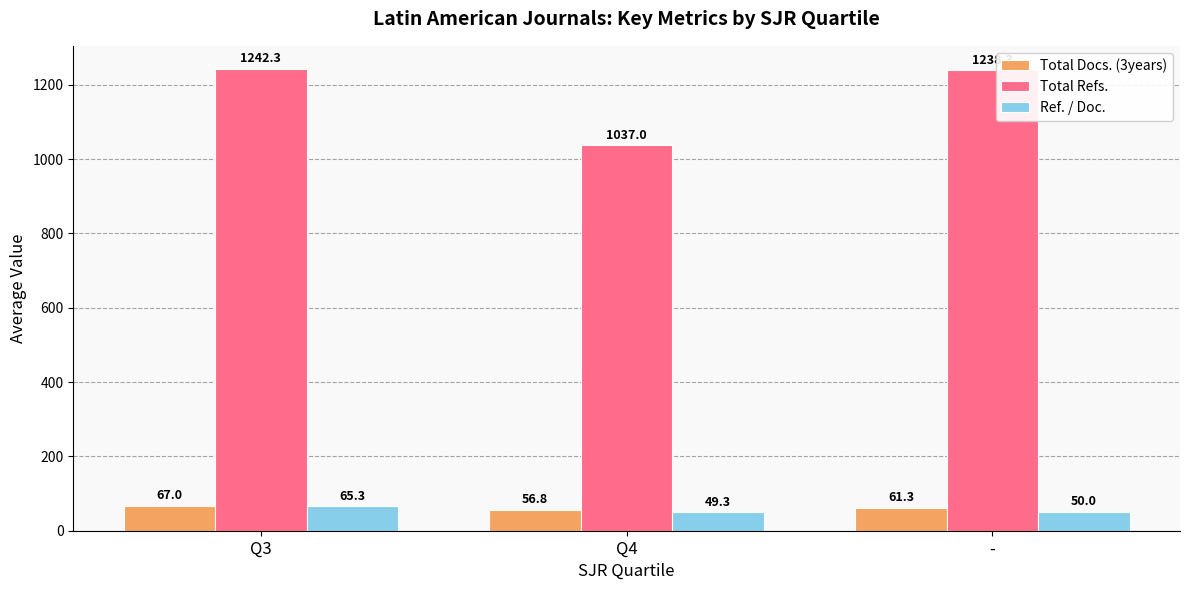

At -, list the series in order from smallest to largest.

Ref. / Doc., Total Docs. (3years), Total Refs.